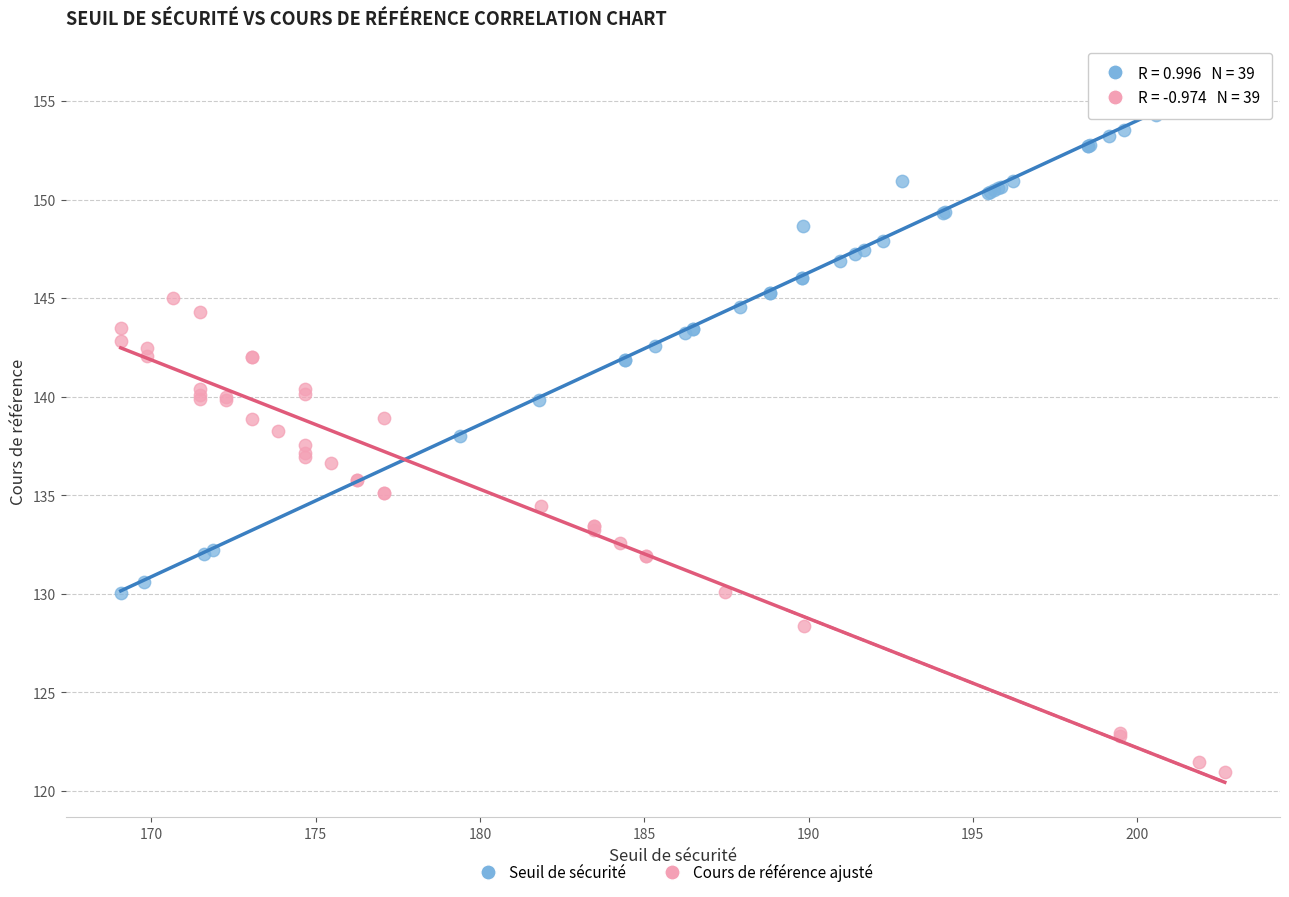

Which series contains the lowest Y value?

Cours de référence ajusté